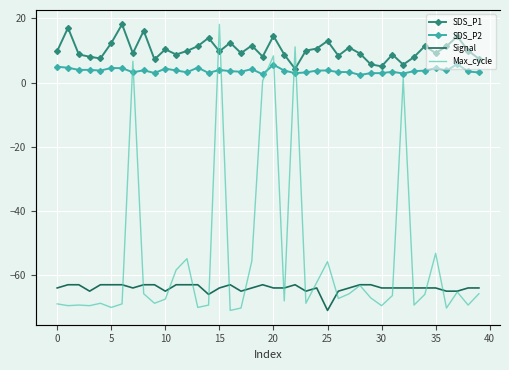

How many series are shown in this chart?

4